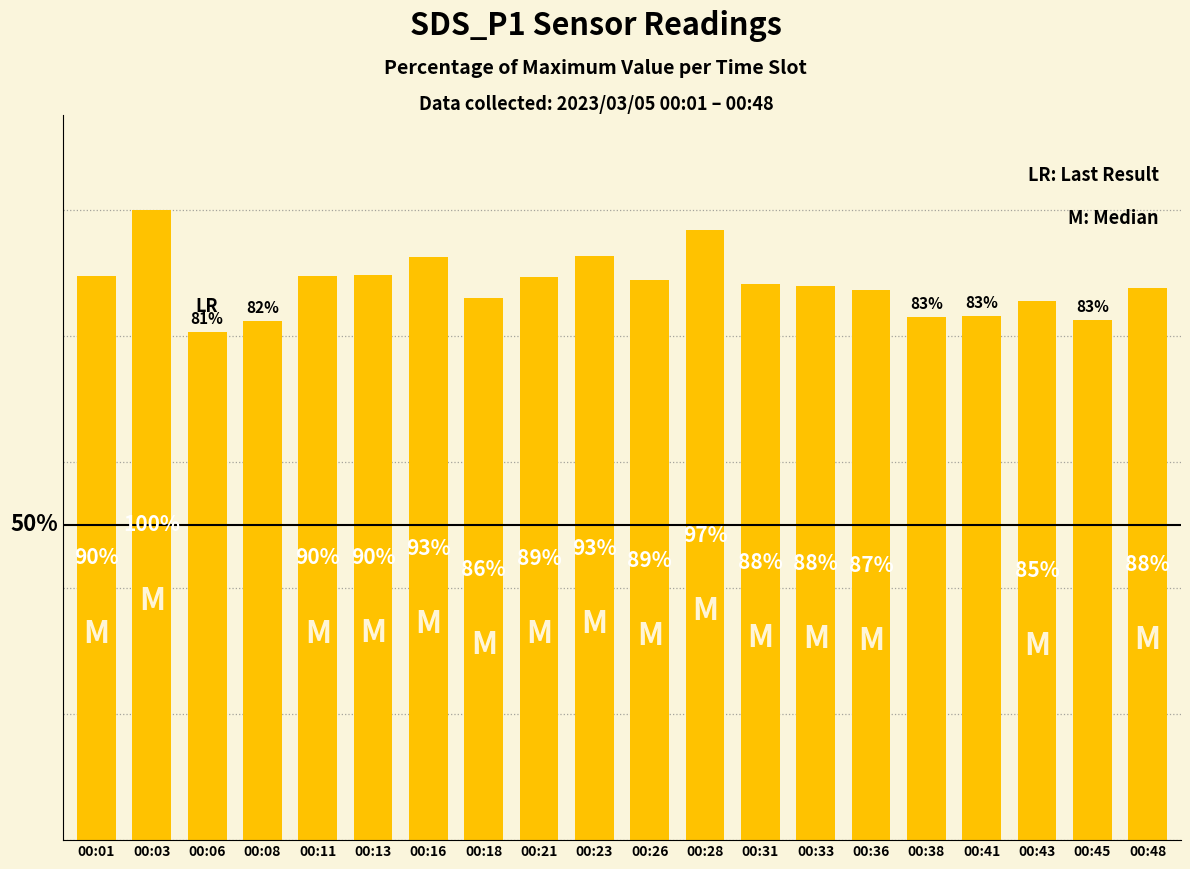

Which label corresponds to the smallest value in the chart?

00:06